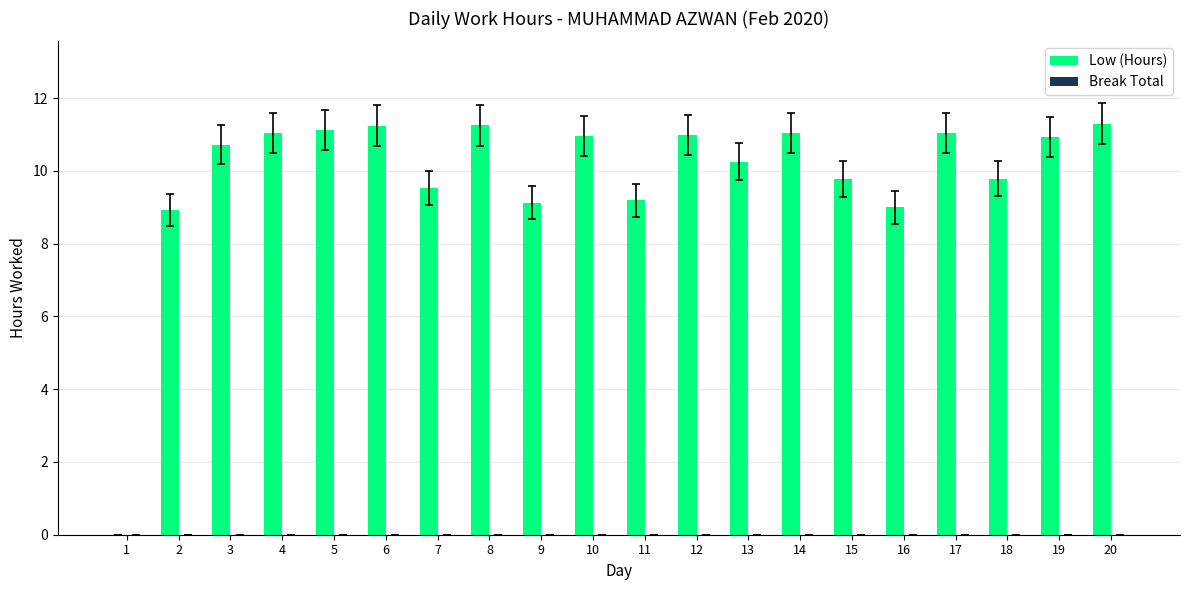

What is the ratio of the value at 4 to the value at 15?

1.1